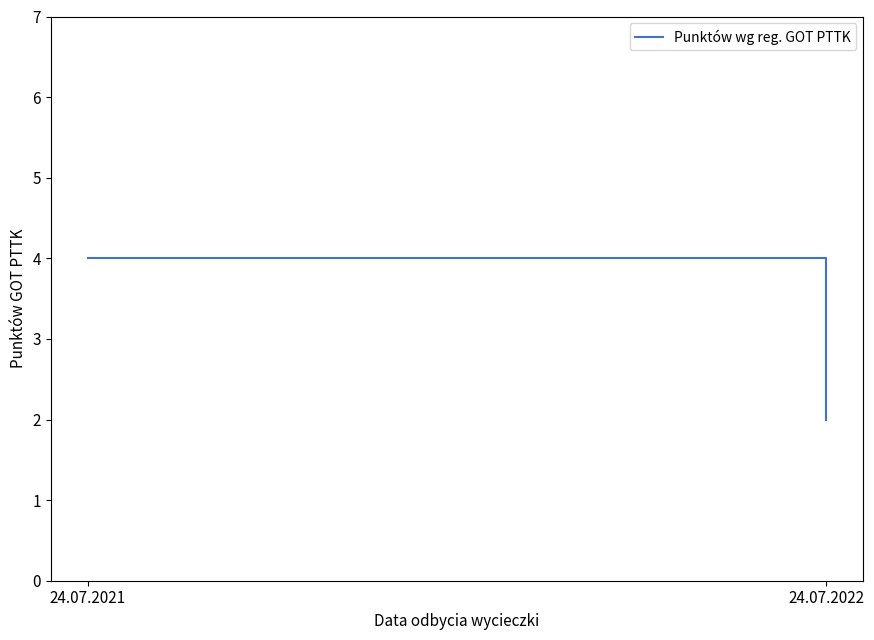

Read the value at 24.07.2022.

2